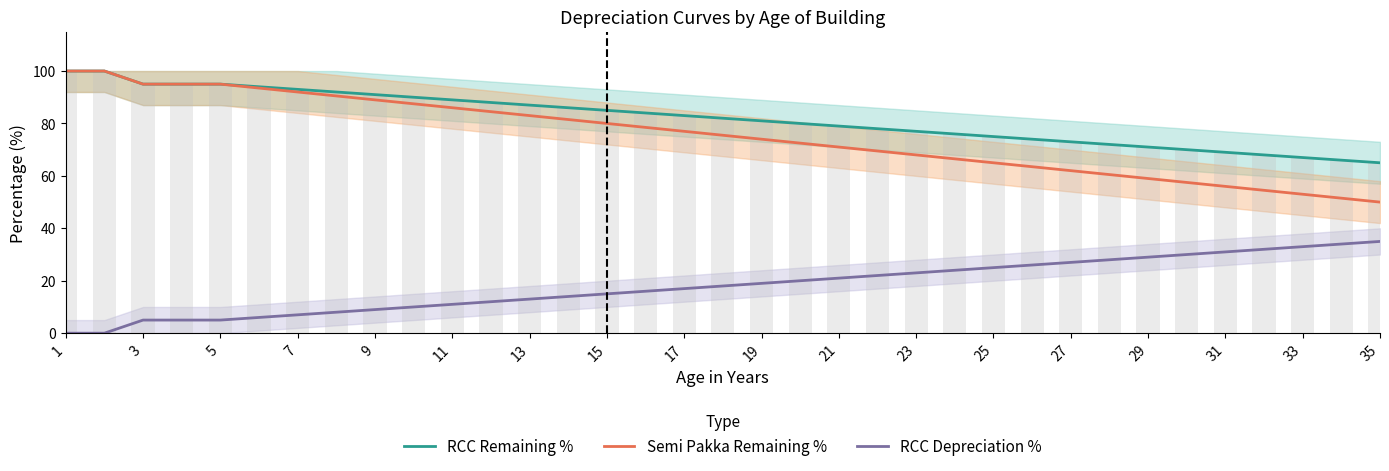

At how many categories does at least one series exceed 97?

2